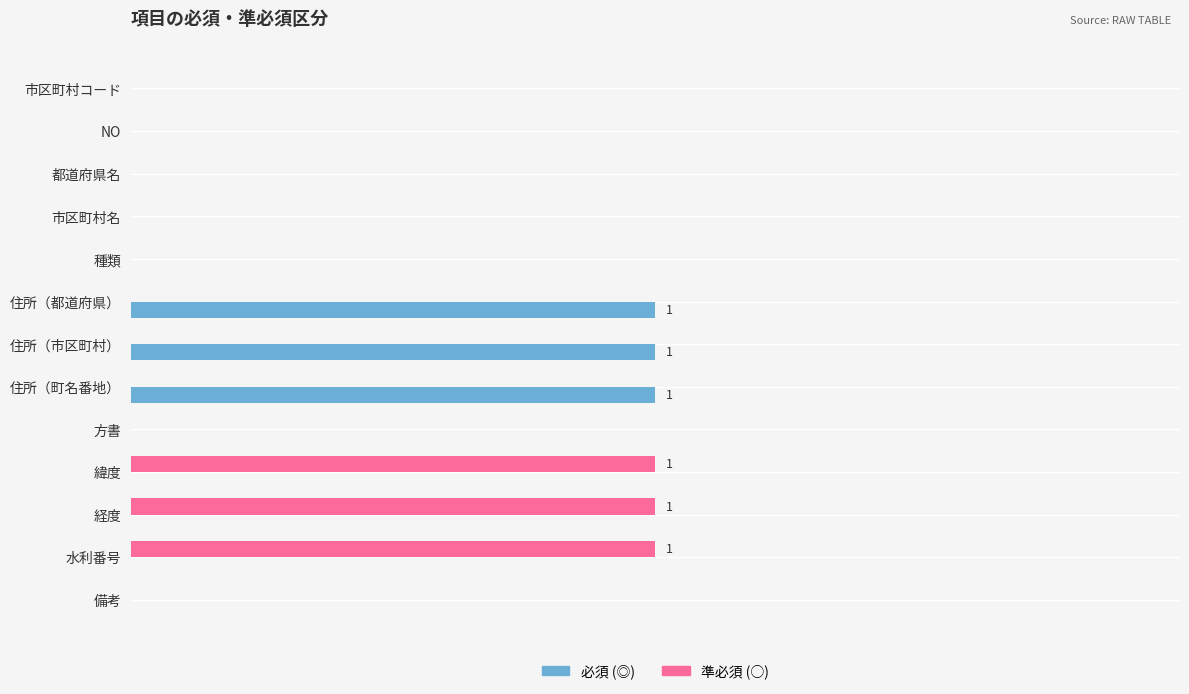

What are all the series names shown in the legend?

必須 (◎), 準必須 (○)